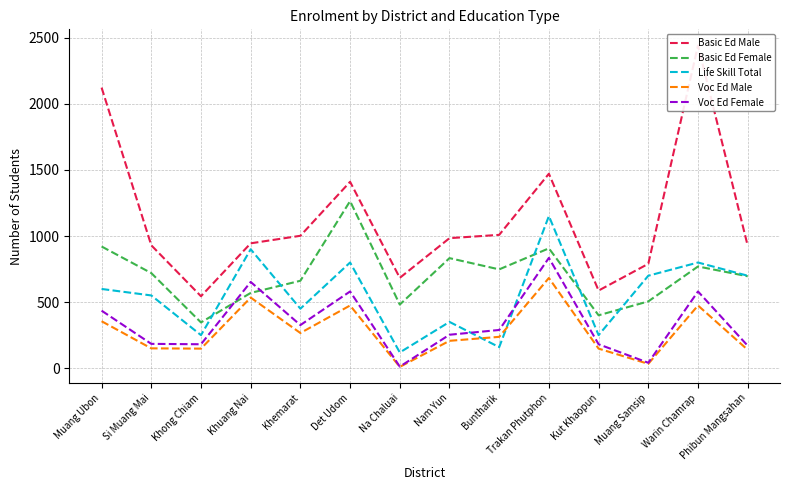

Reading right to left, extract all data points from this chart.

Basic Ed Male: 927	2441	790	588	1471	1009	984	684	1410	1002	945	545	930	2122
Basic Ed Female: 696	770	506	401	907	748	833	482	1264	662	570	347	720	921
Life Skill Total: 700	800	700	251	1151	160	351	120	800	451	900	251	551	600
Voc Ed Male: 140	475	34	149	683	238	208	11	475	267	535	149	151	356
Voc Ed Female: 171	581	42	182	835	290	254	13	581	327	653	182	185	436